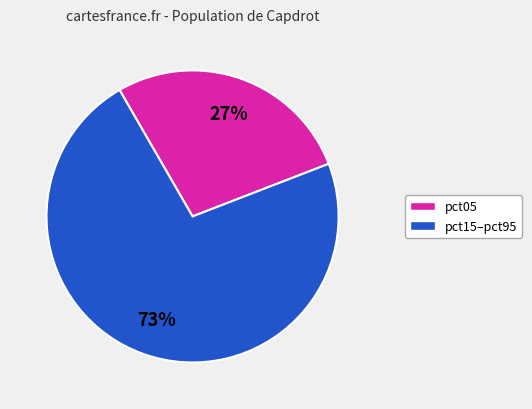

To the nearest percent, what is the average slice percentage?

50%